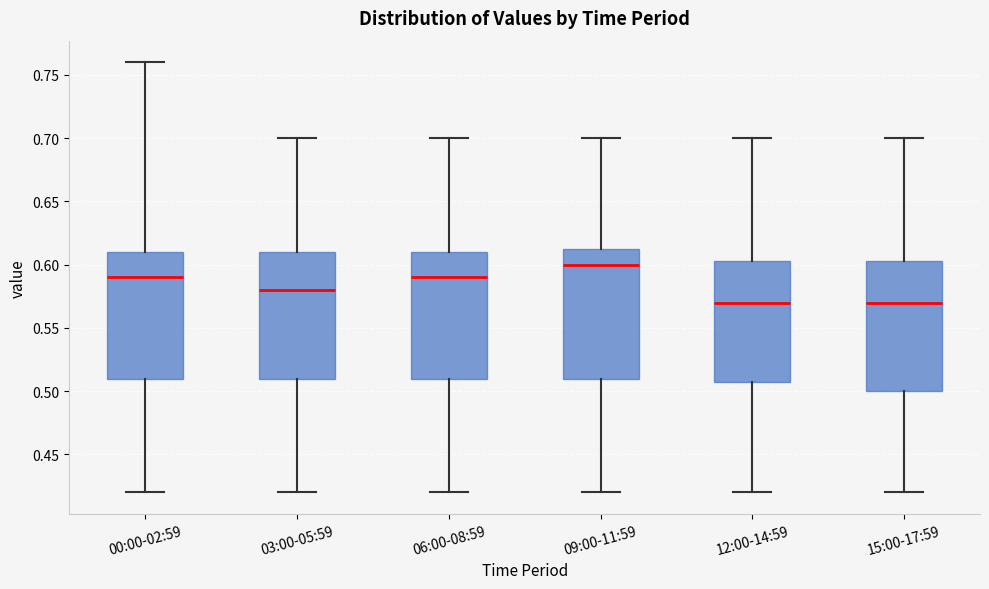

Reading left to right, read every box against the y-axis: the position of its median line, the range the box covers, and the ends of its whiskers. The values are not printed on the chart, so give them approximately, as read against the axis.

00:00-02:59: median 0.590, box 0.510 to 0.610, whiskers 0.420 to 0.760
03:00-05:59: median 0.580, box 0.510 to 0.610, whiskers 0.420 to 0.700
06:00-08:59: median 0.590, box 0.510 to 0.610, whiskers 0.420 to 0.700
09:00-11:59: median 0.600, box 0.510 to 0.615, whiskers 0.420 to 0.700
12:00-14:59: median 0.570, box 0.510 to 0.605, whiskers 0.420 to 0.700
15:00-17:59: median 0.570, box 0.500 to 0.605, whiskers 0.420 to 0.700